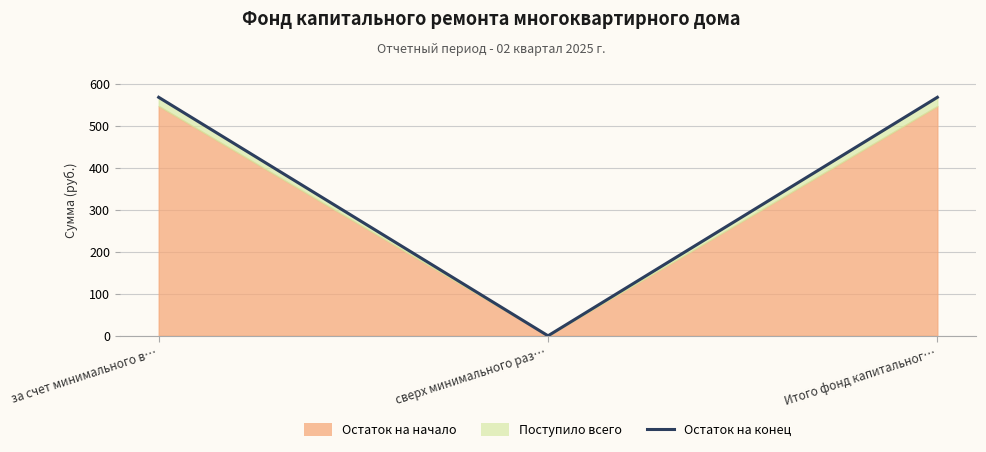

At which label is the value closest to 284?

сверх минимального раз…